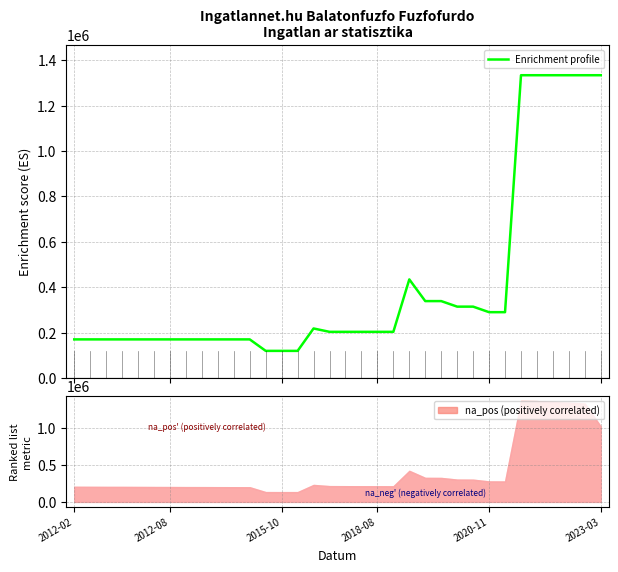

What is the value of the 23rd point from the left?

339024